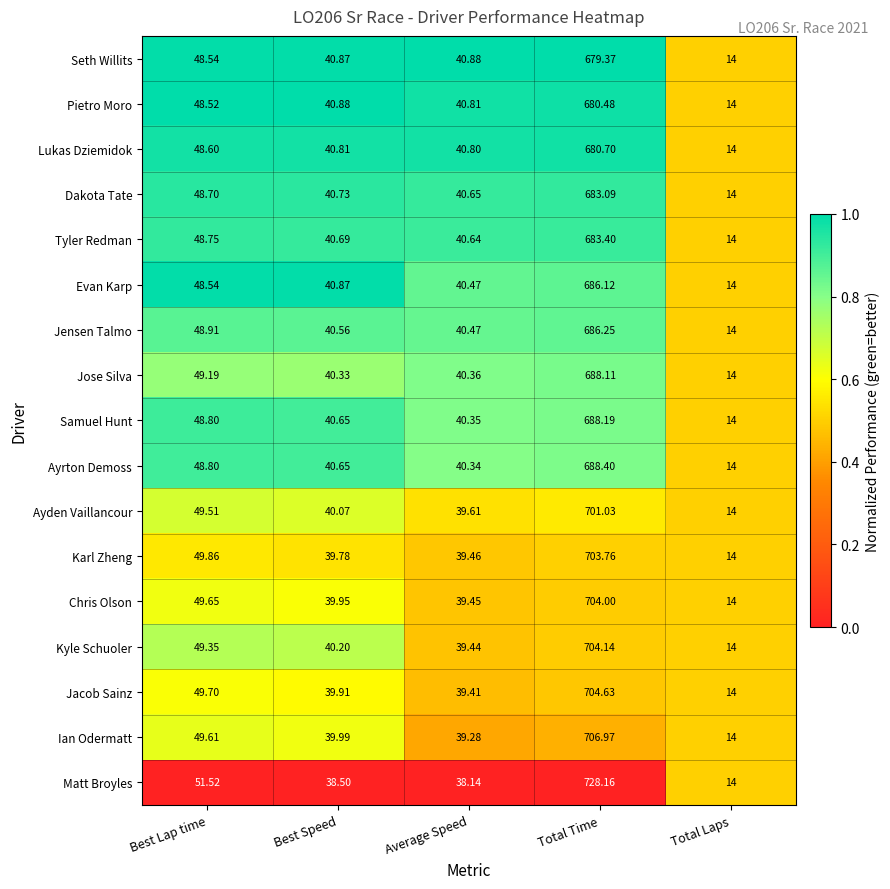

At which category is the sum across all series the highest?

Total Time